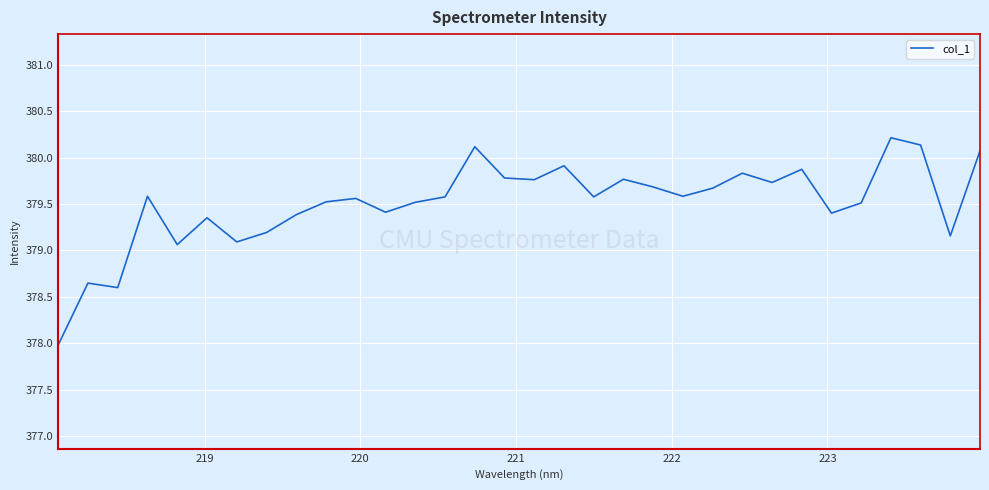

What is the greatest value displayed?

380.2